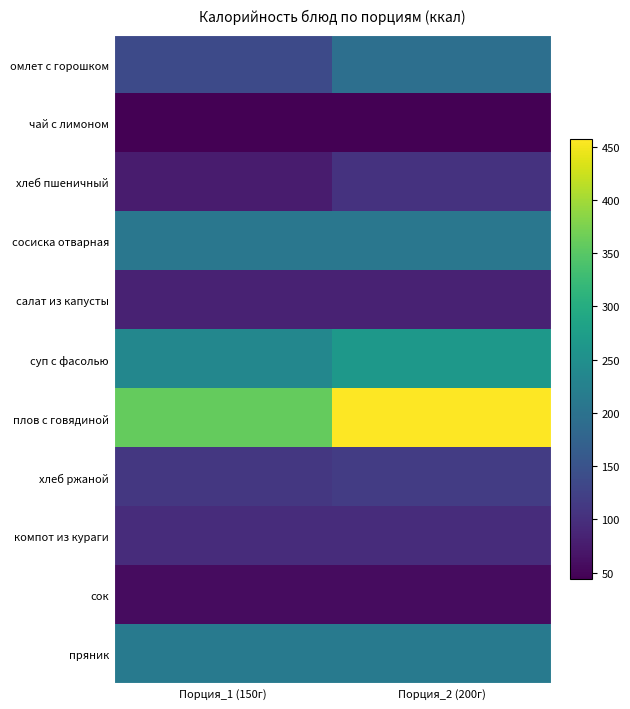

At which category is the sum across all series the highest?

Порция_2 (200г)